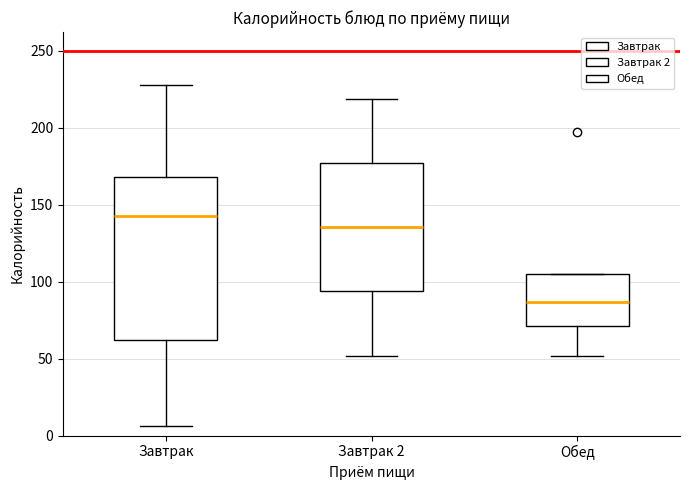

Which box's median line is the lowest?

Обед